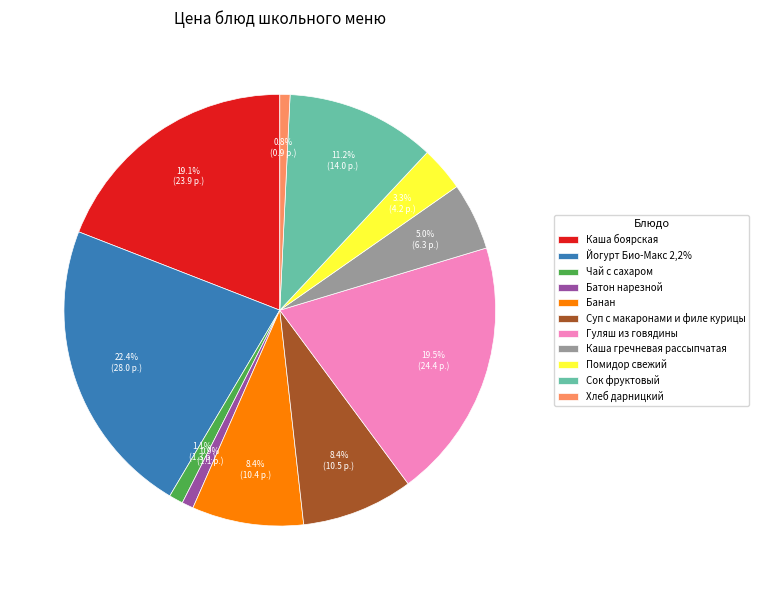

Which has a higher value, Банан or Сок фруктовый?

Сок фруктовый